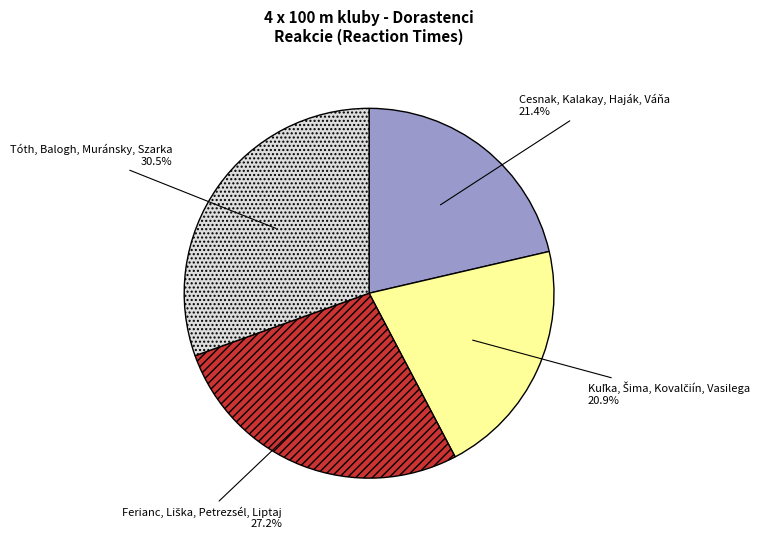

Is there any slice that represents more than half of the pie?

No